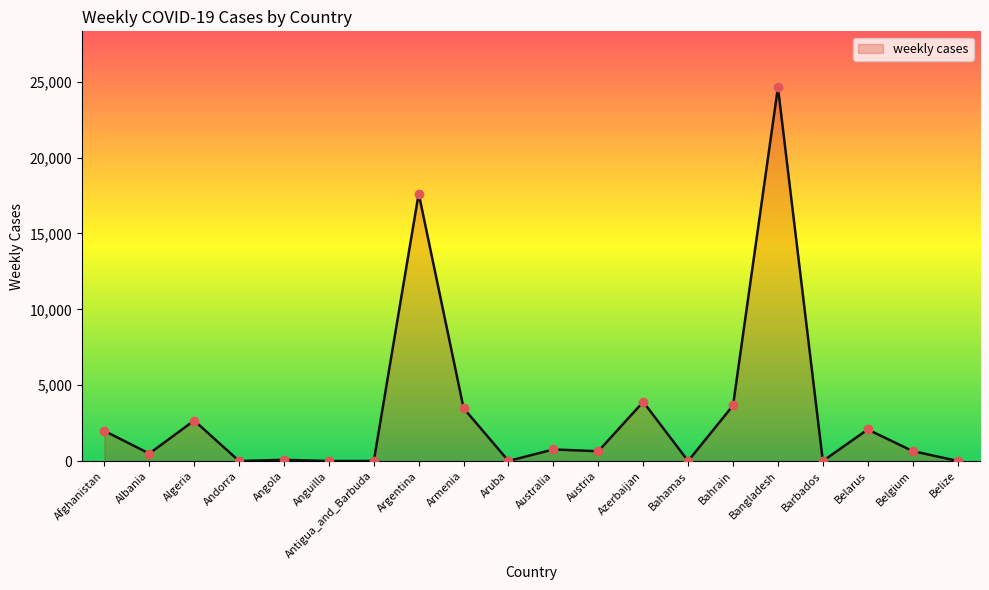

What is the ratio of the value at Armenia to the value at Angola?

44.0